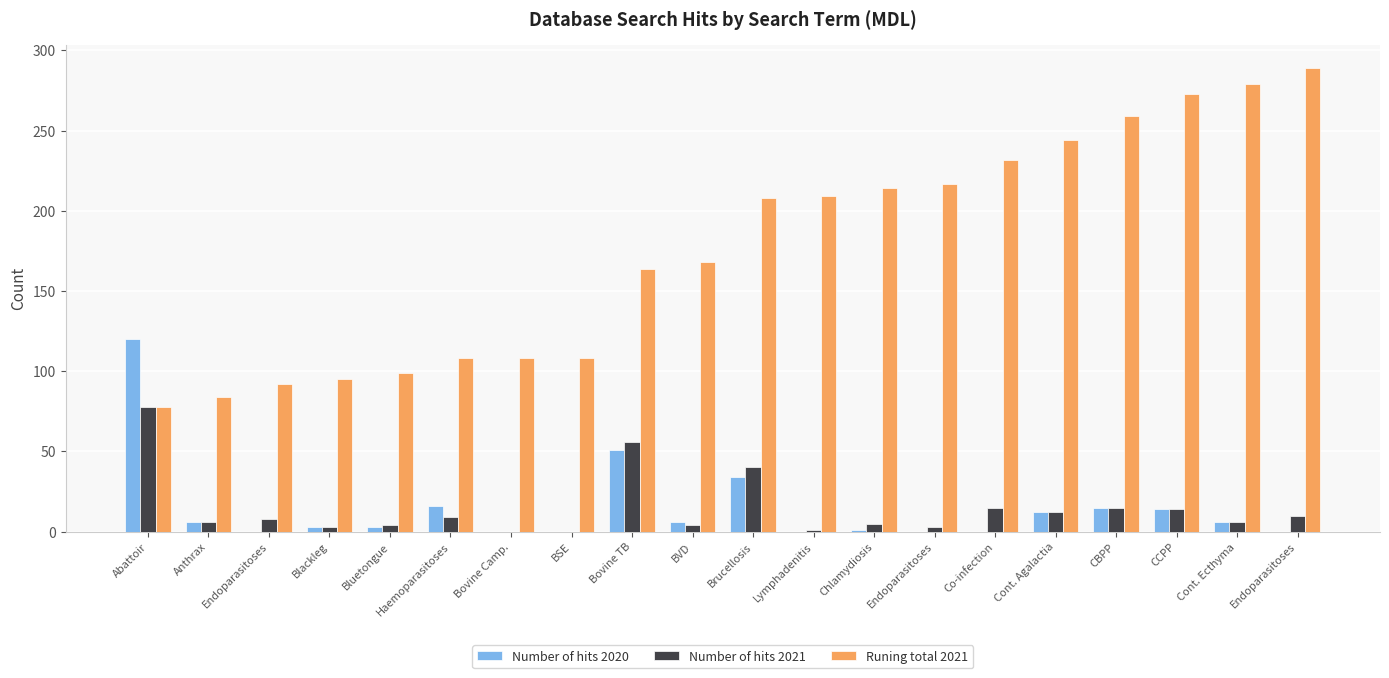

What is the label of the 14th bar from the right?

Bovine Camp.